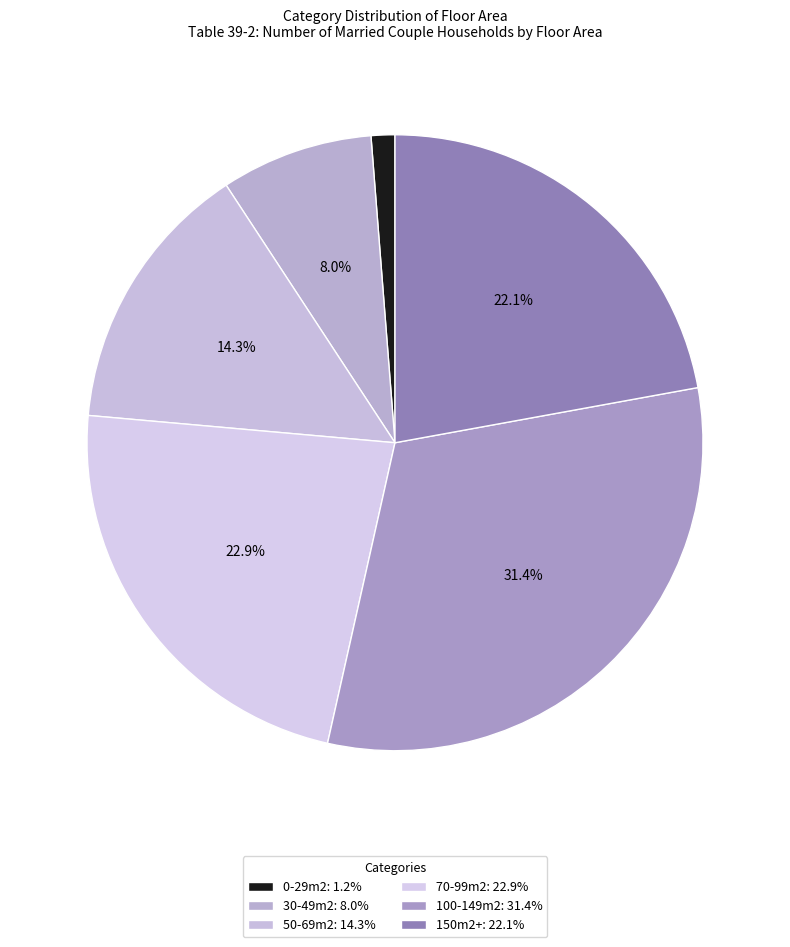

True or false: 50-69m2 accounts for 24% of the total.

False